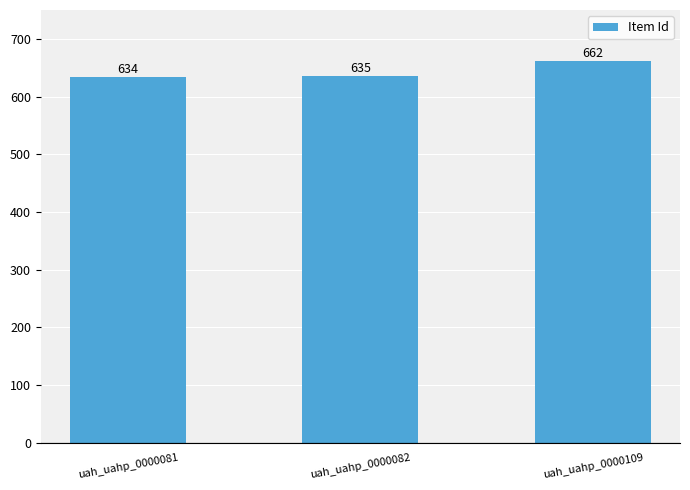

What is the difference between the values at uah_uahp_0000081 and uah_uahp_0000109?

28